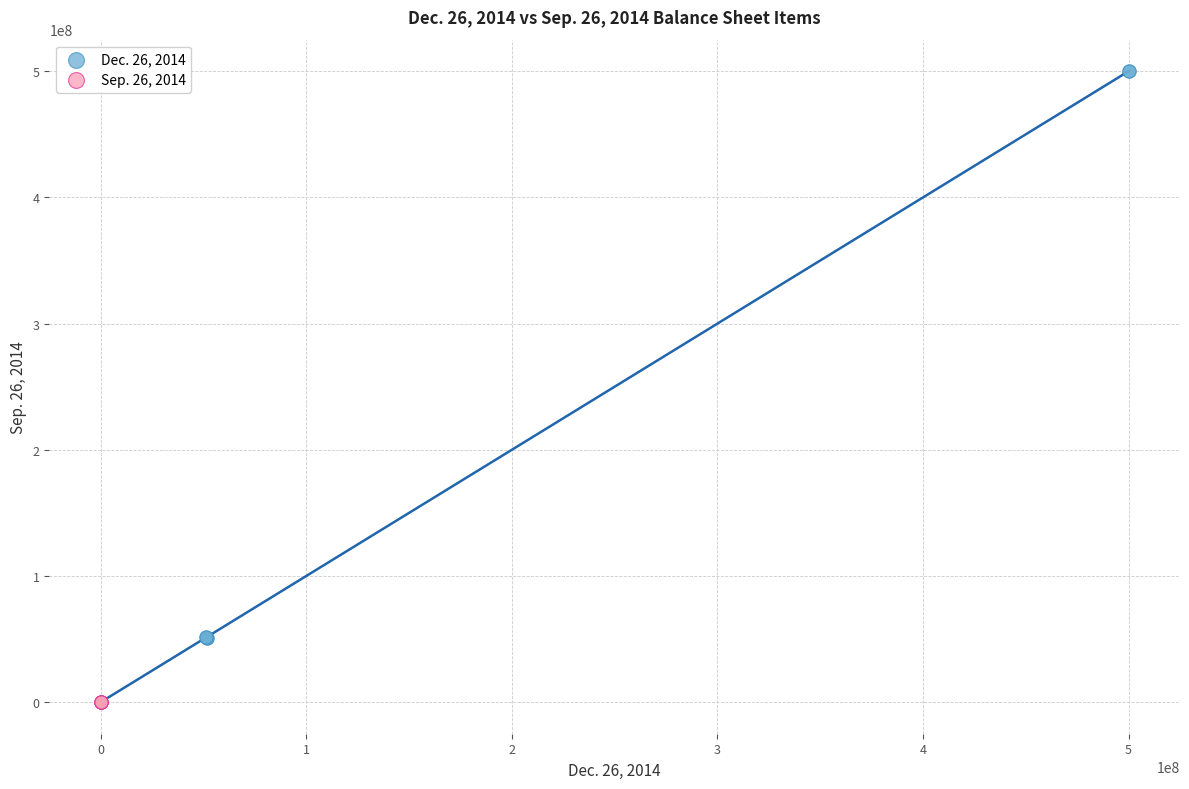

Which series has the largest Y range (max minus min)?

Dec. 26, 2014